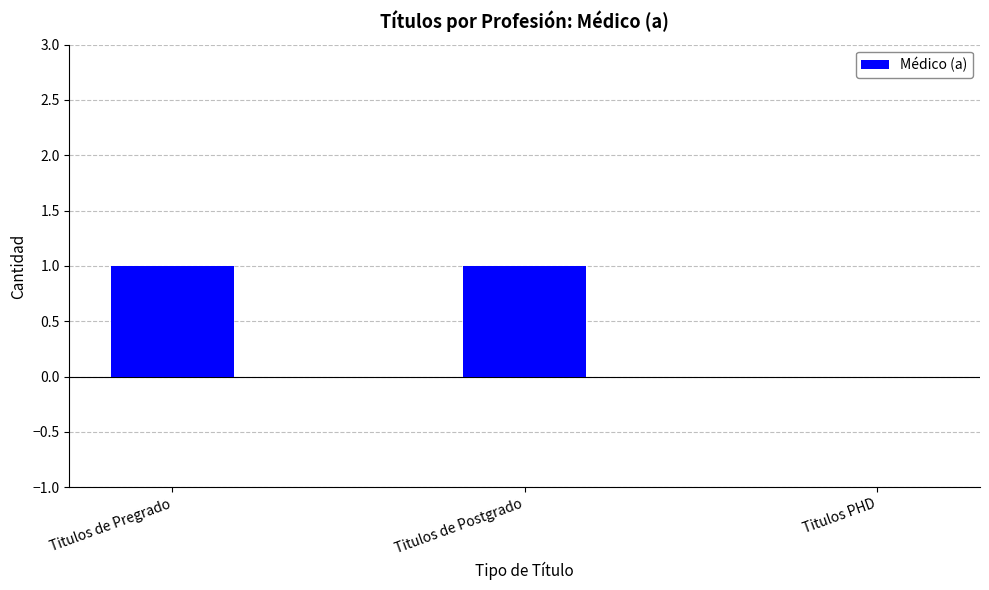

The chart shows a value of 1 at Titulos de Pregrado. True or false?

True